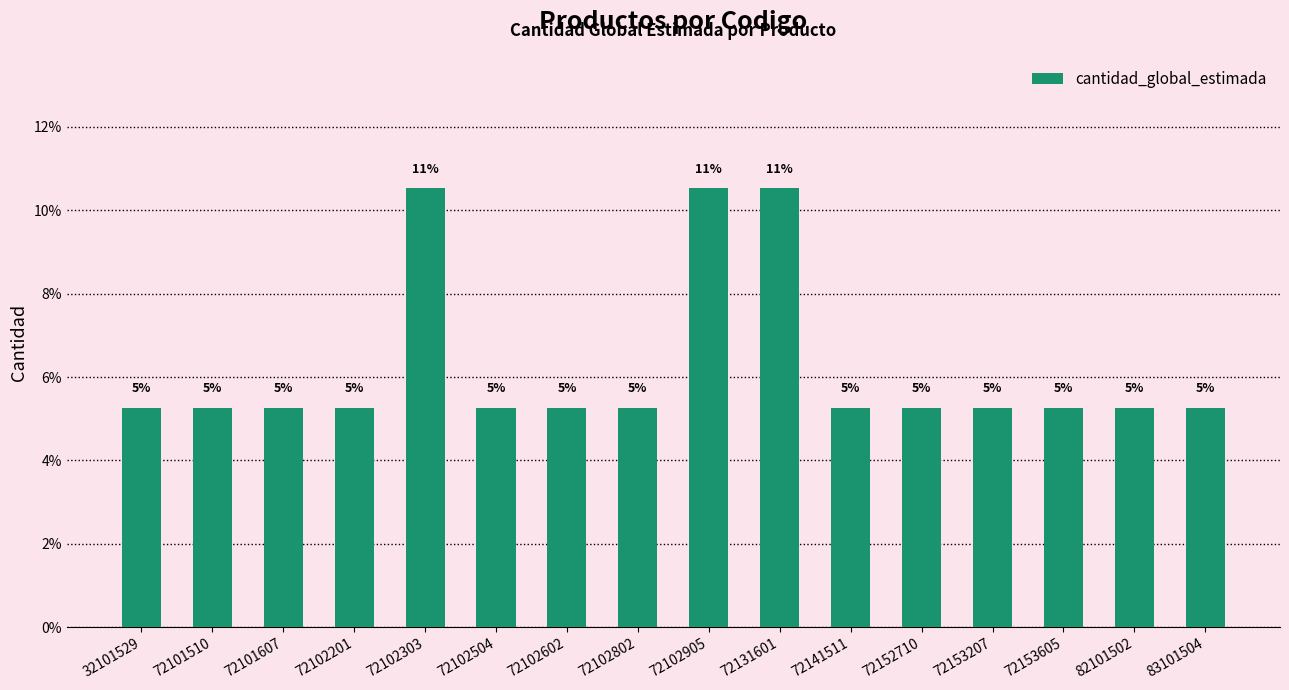

What is the average value?

6.2